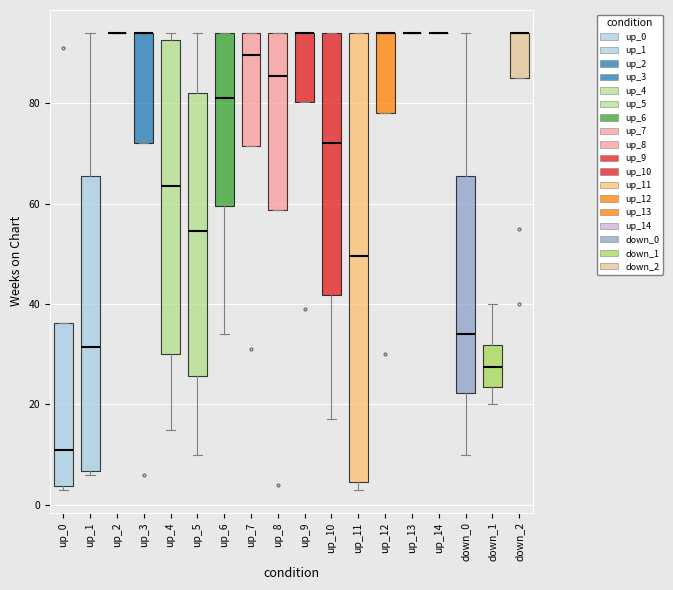

What is the sum of the up values at 1 and 2?

11.7